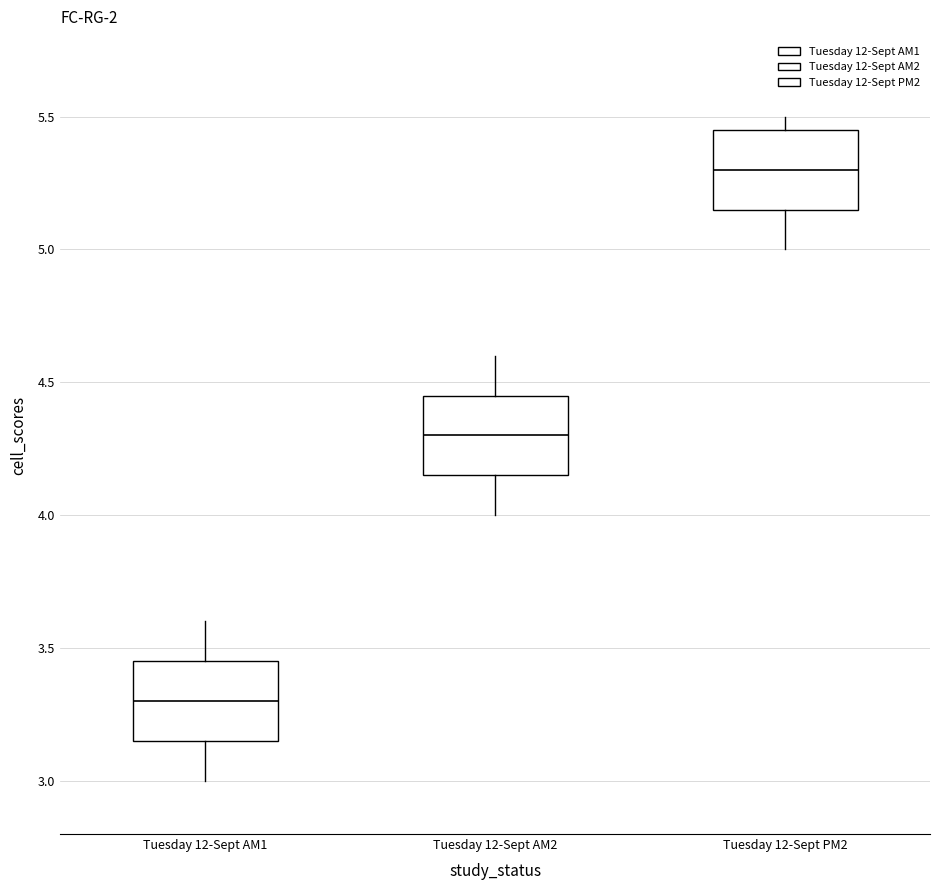

Reading left to right, transcribe this box plot: for each box, give where its median line is, the range the box spans, and where its two whiskers end, as read against the y-axis. The values are not printed on the chart, so give them approximately, as read against the axis.

Tuesday 12-Sept AM1: median 3.30, box 3.15 to 3.45, whiskers 3.00 to 3.60
Tuesday 12-Sept AM2: median 4.30, box 4.15 to 4.45, whiskers 4.00 to 4.60
Tuesday 12-Sept PM2: median 5.30, box 5.15 to 5.45, whiskers 5.00 to 5.50